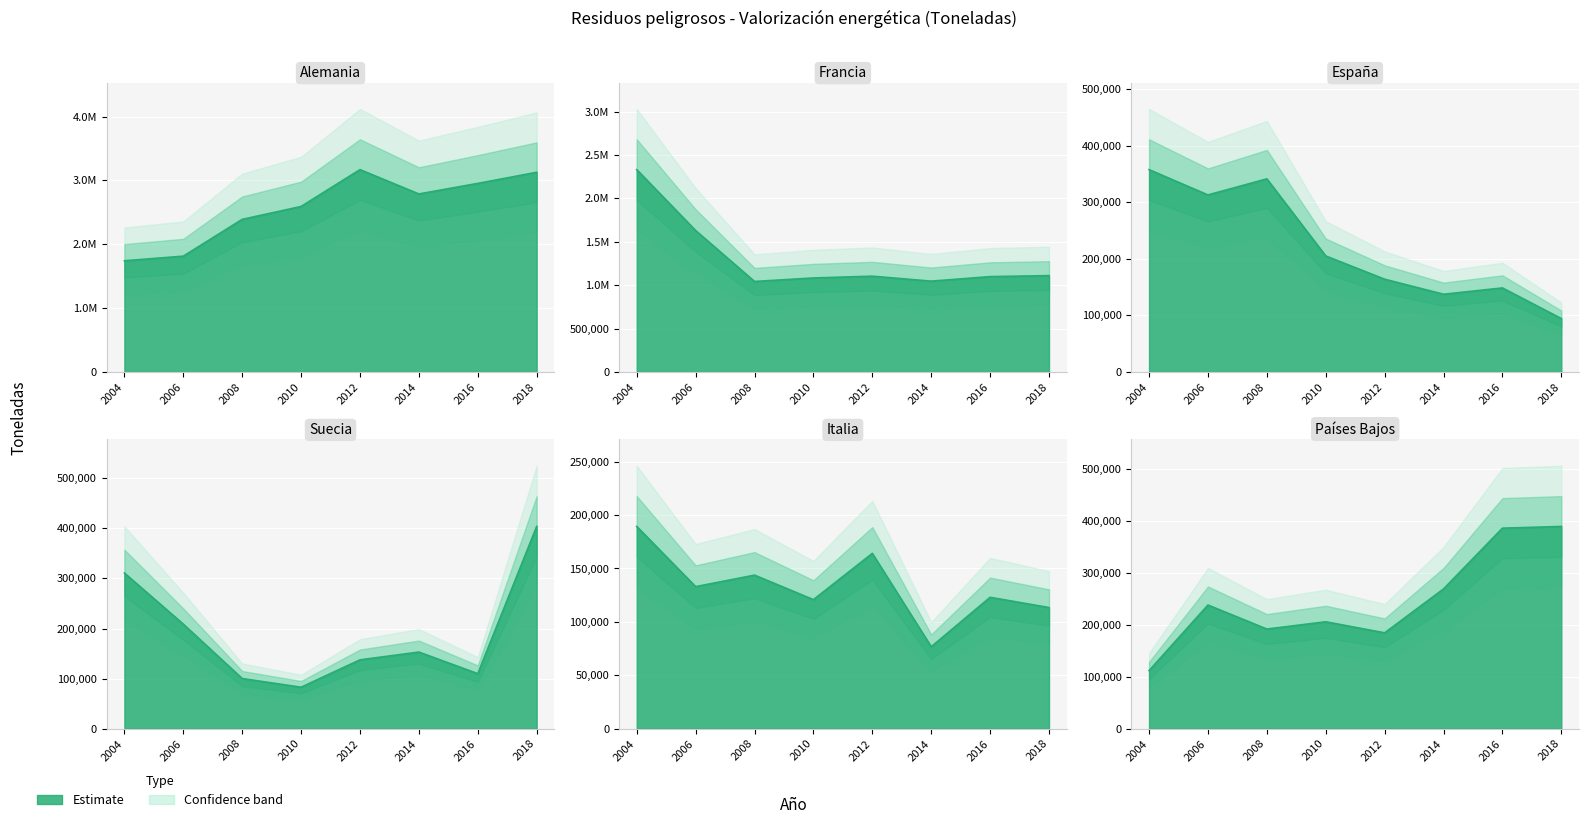

What is the lowest value of the España series?

94354